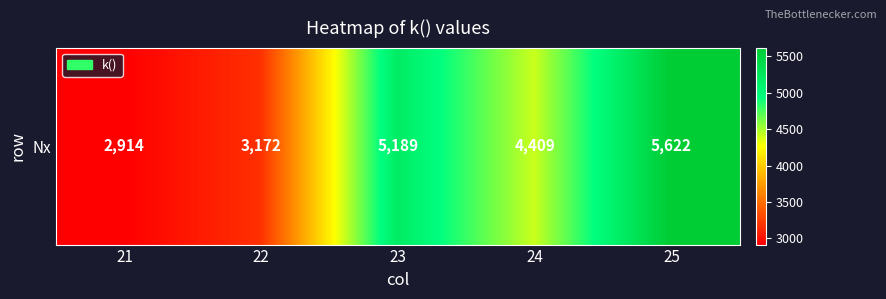

How many series are shown in this chart?

1